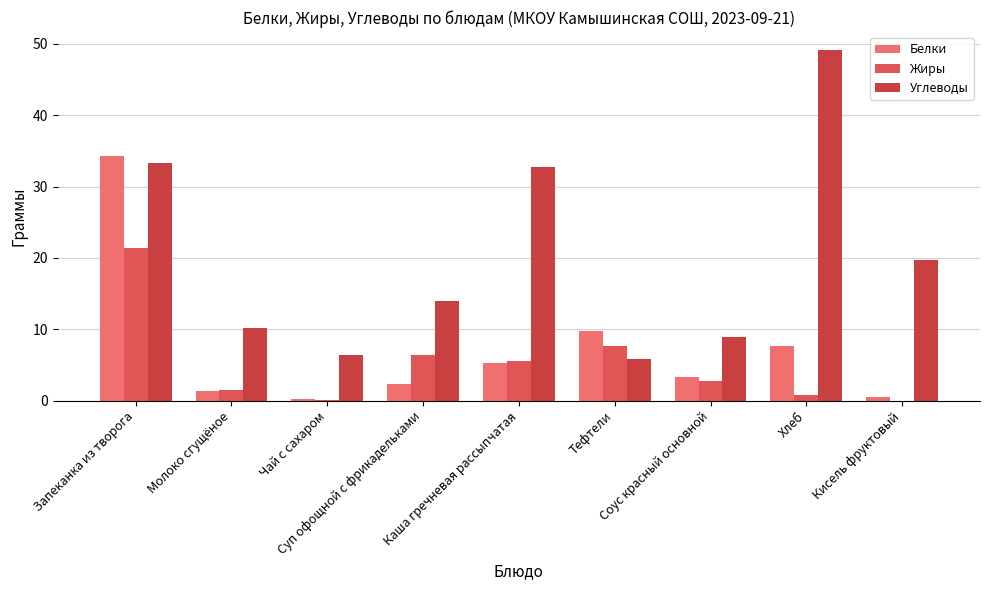

At which label does Жиры first exceed 2?

Запеканка из творога